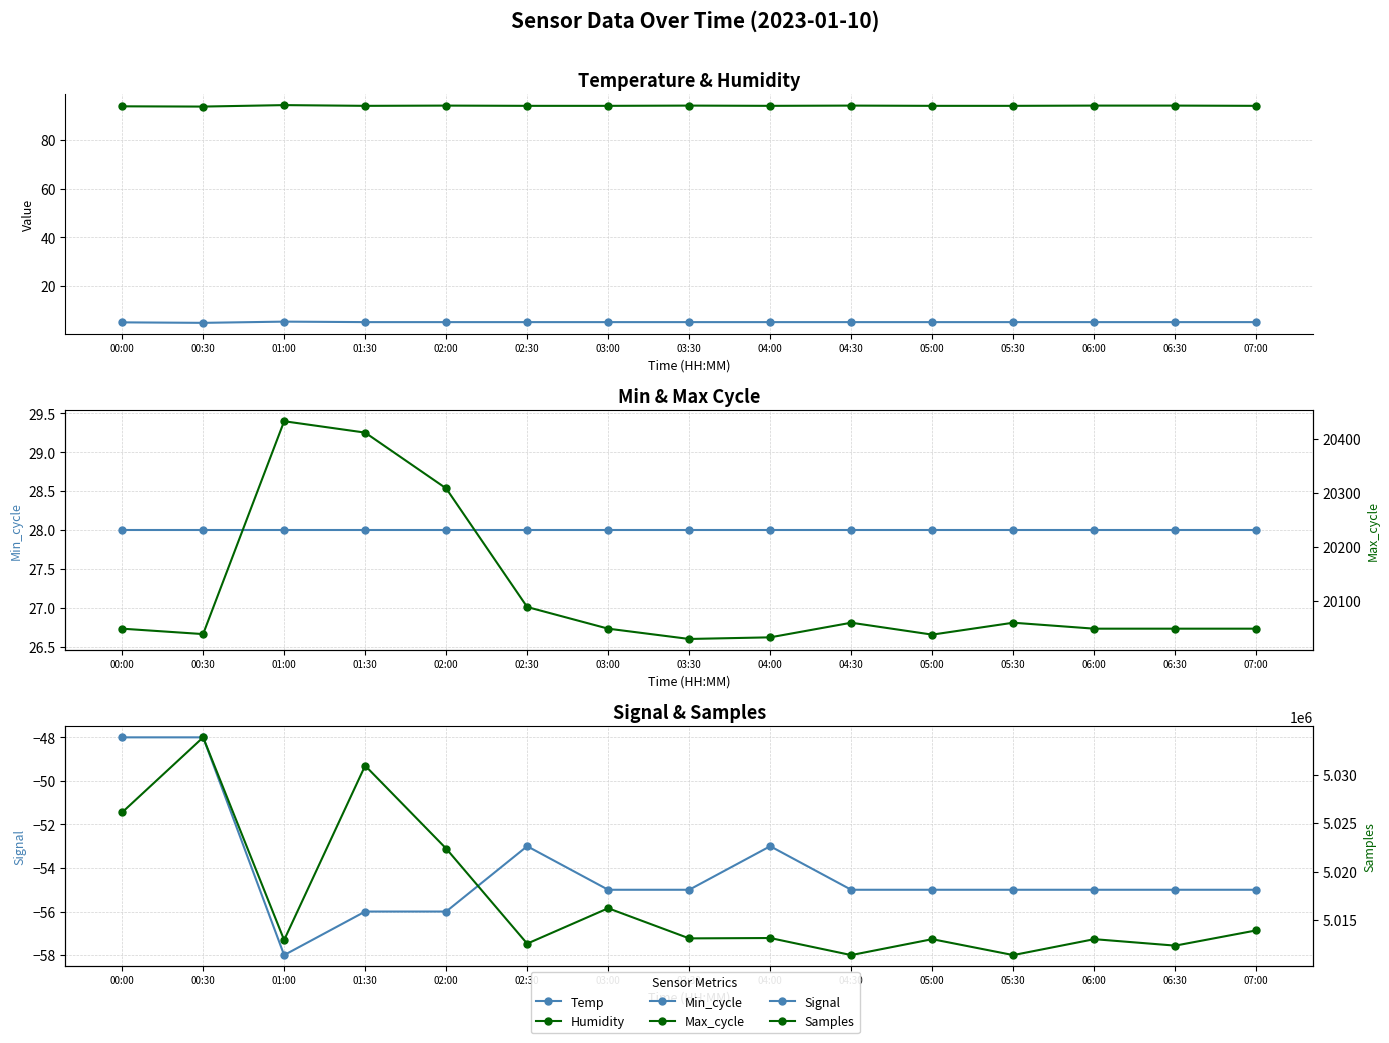

At which category is the sum across all series the highest?

00:30